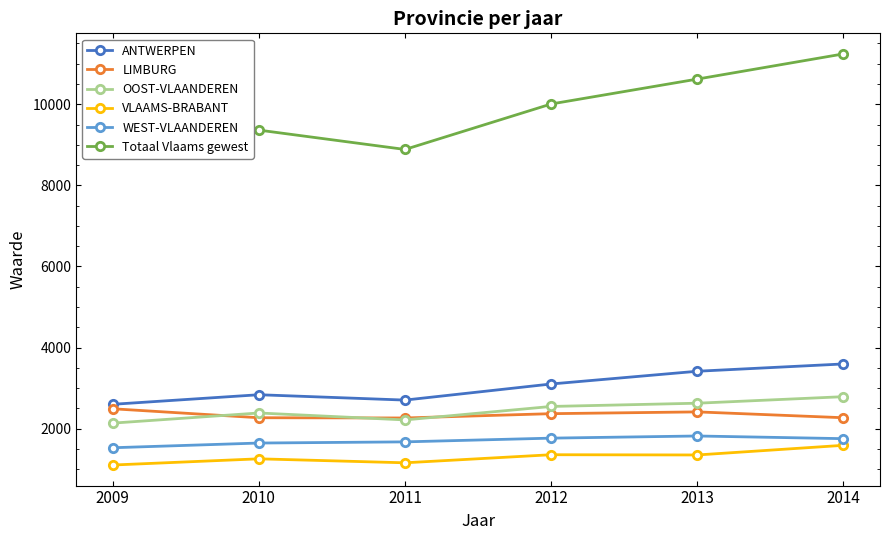

Which series has the largest total across all categories?

Totaal Vlaams gewest